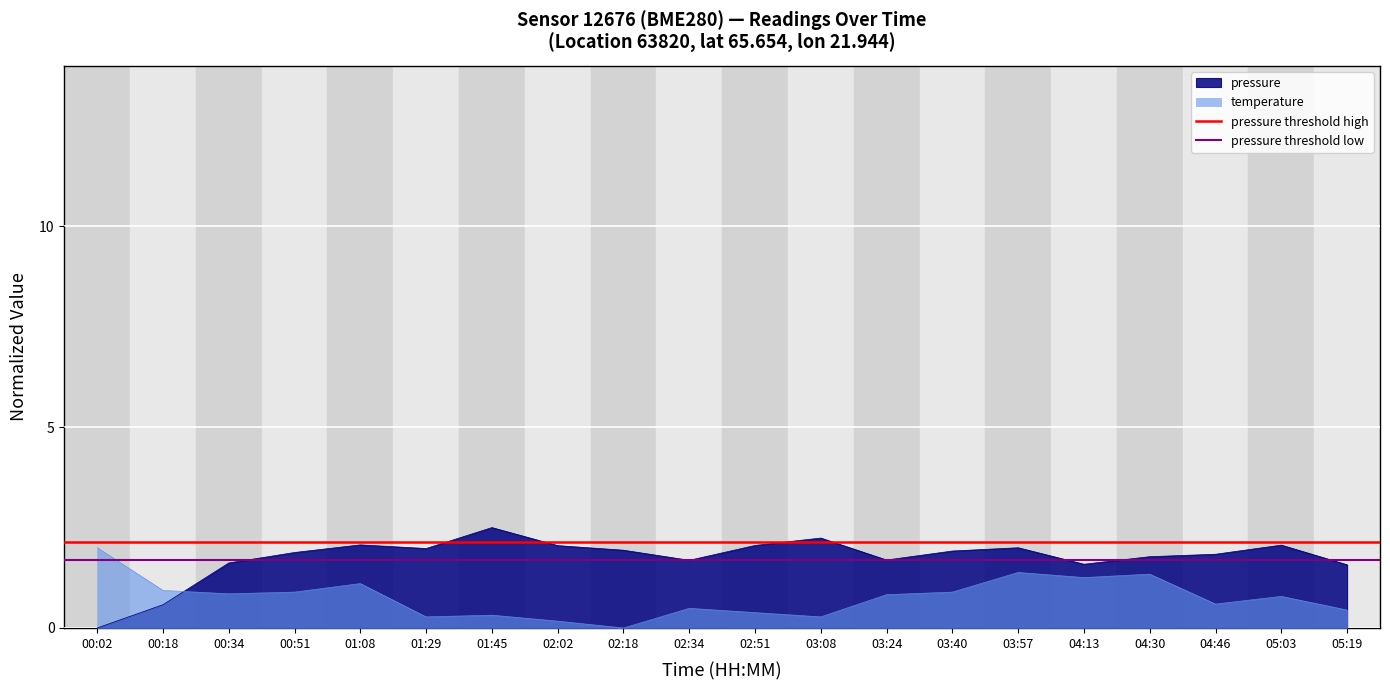

The pressure threshold high series shows 2.1 at 00:02. True or false?

True